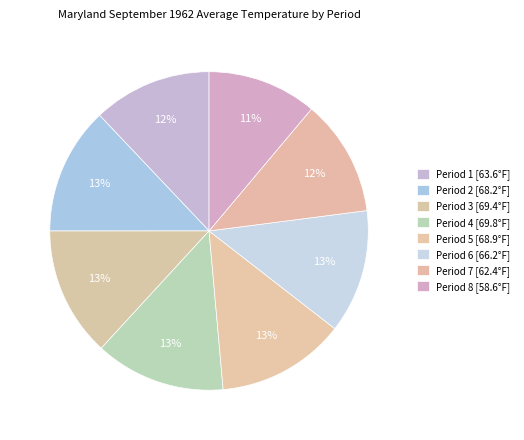

To the nearest percent, what percentage of the pie is Period 5?

13%